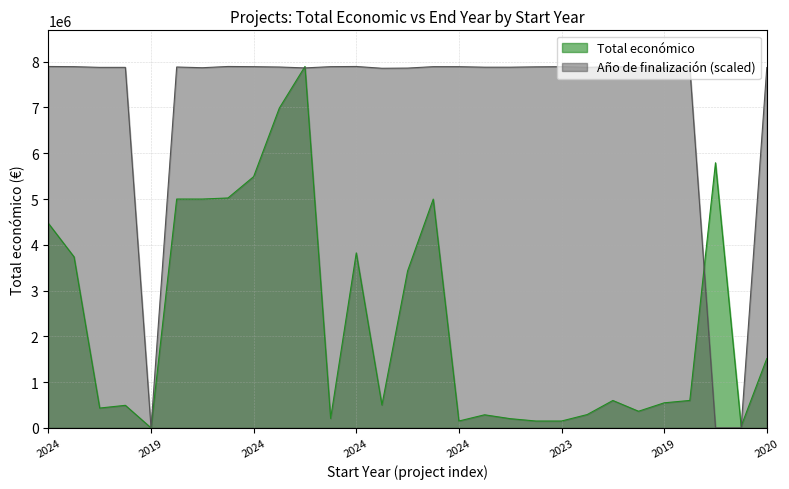

Rank the series at 2021 from highest to lowest value.

Año de finalización, Total económico